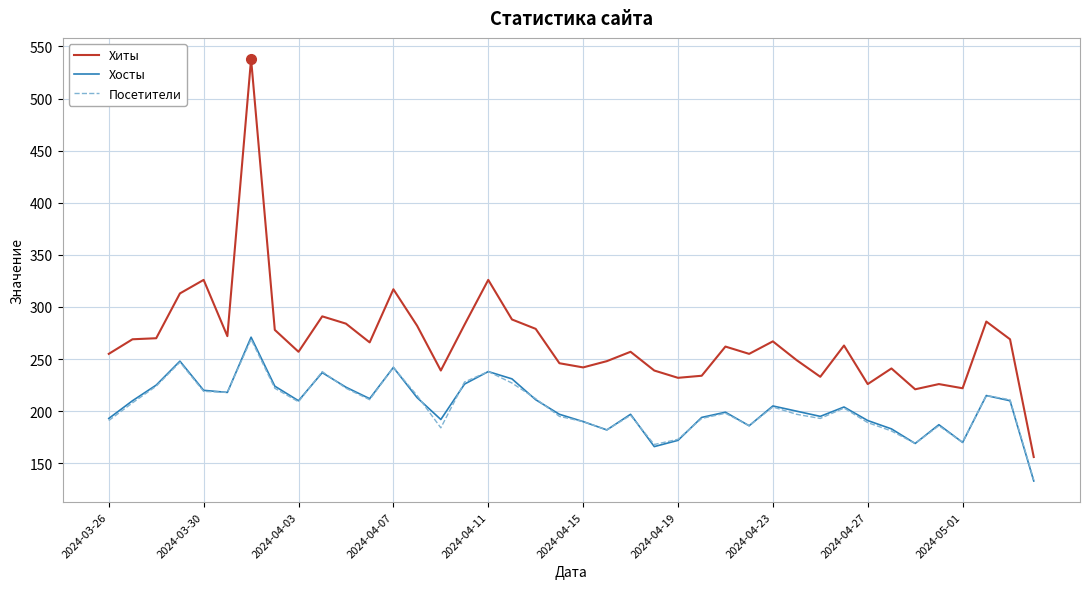

Which series has the largest total across all categories?

Хиты